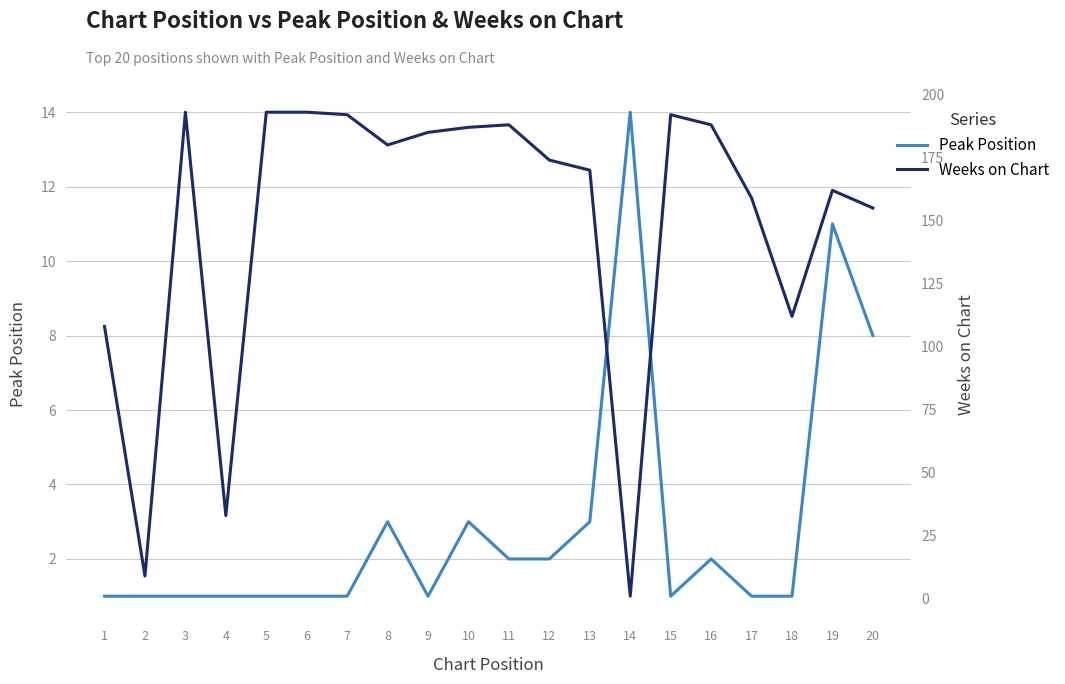

What is the average value of the Peak Position series?

3